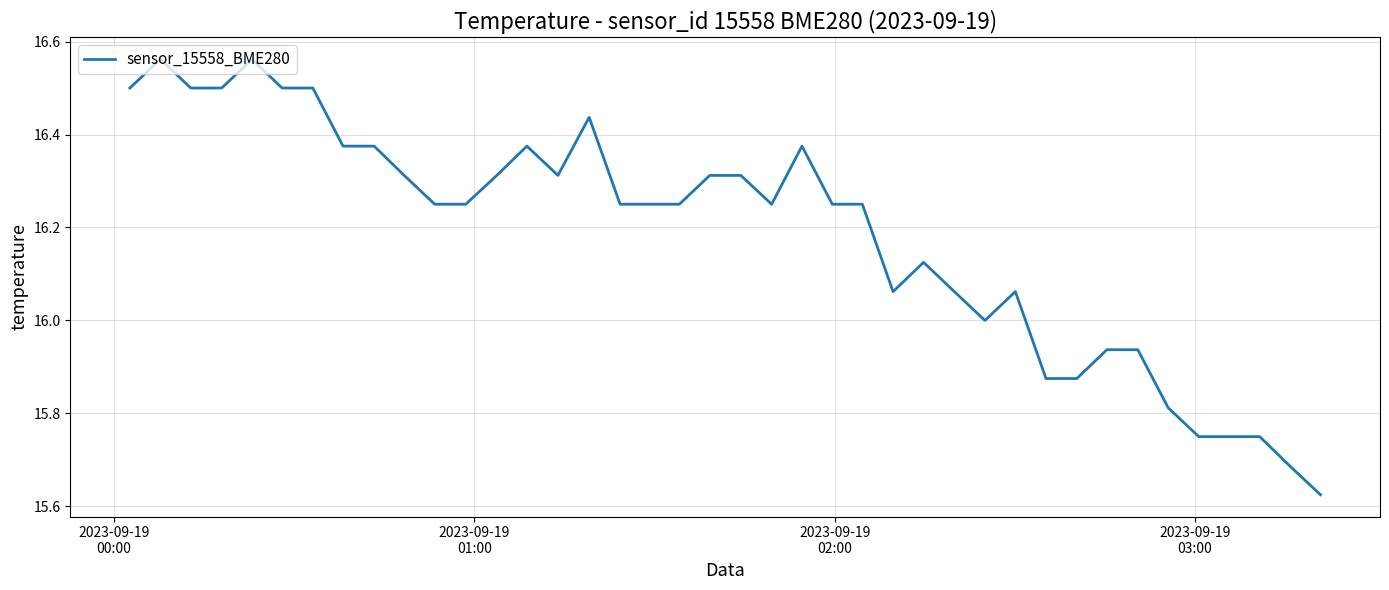

What is the difference between the maximum and minimum values?

0.9